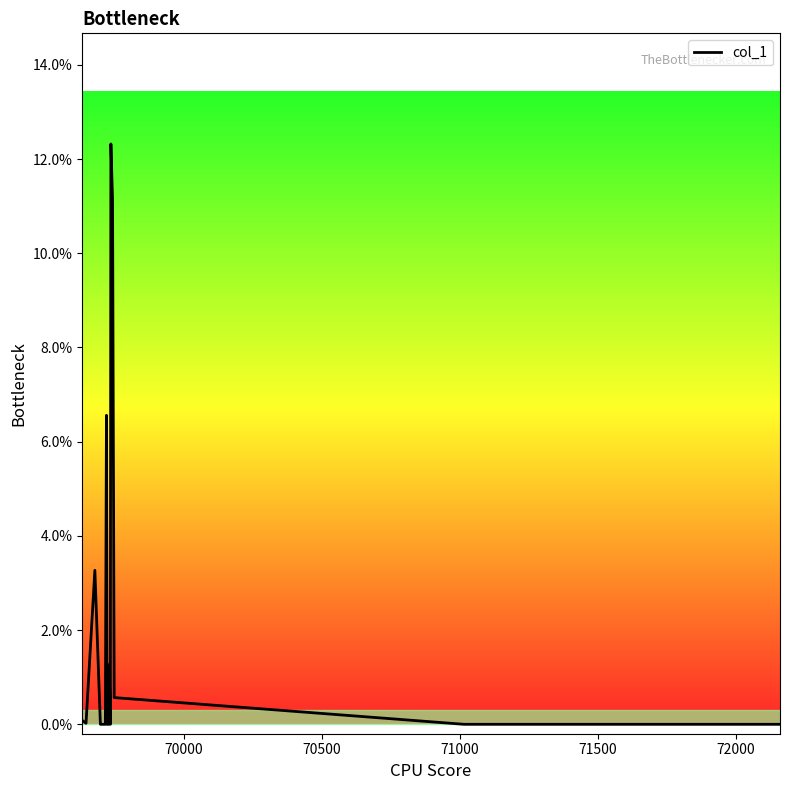

What is the maximum value shown in the chart?

12.3